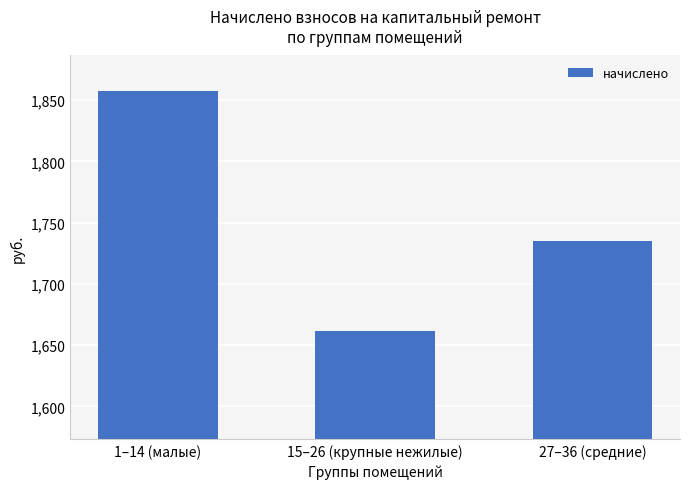

At which label is the value closest to 1759?

27–36 (средние)